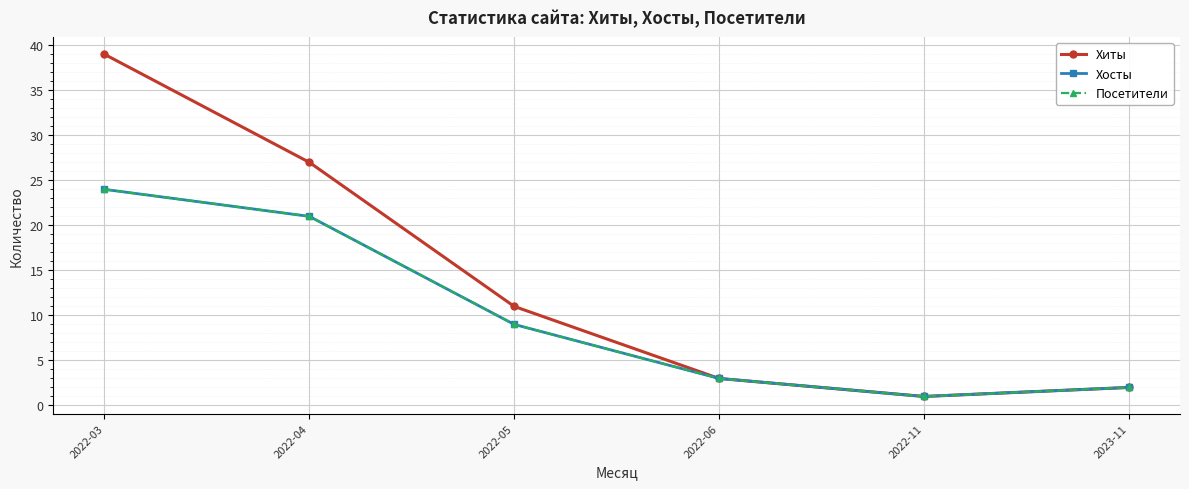

Which series has the largest total across all categories?

Хиты